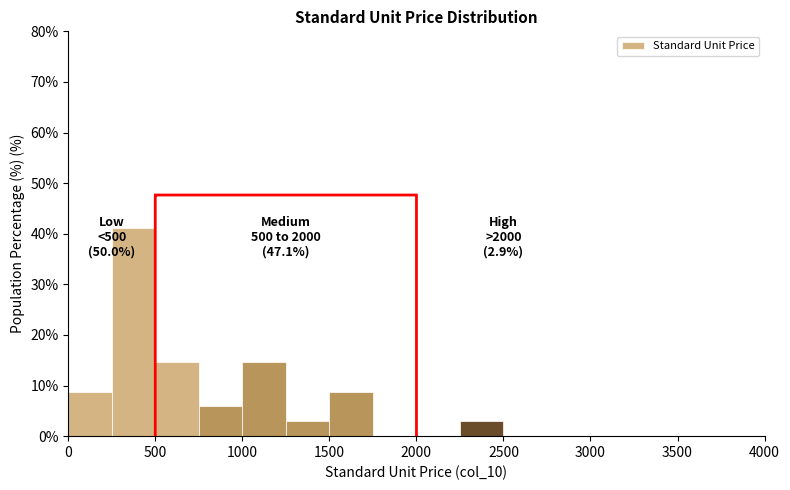

Which range on the x-axis has the tallest bar?

250 to 500